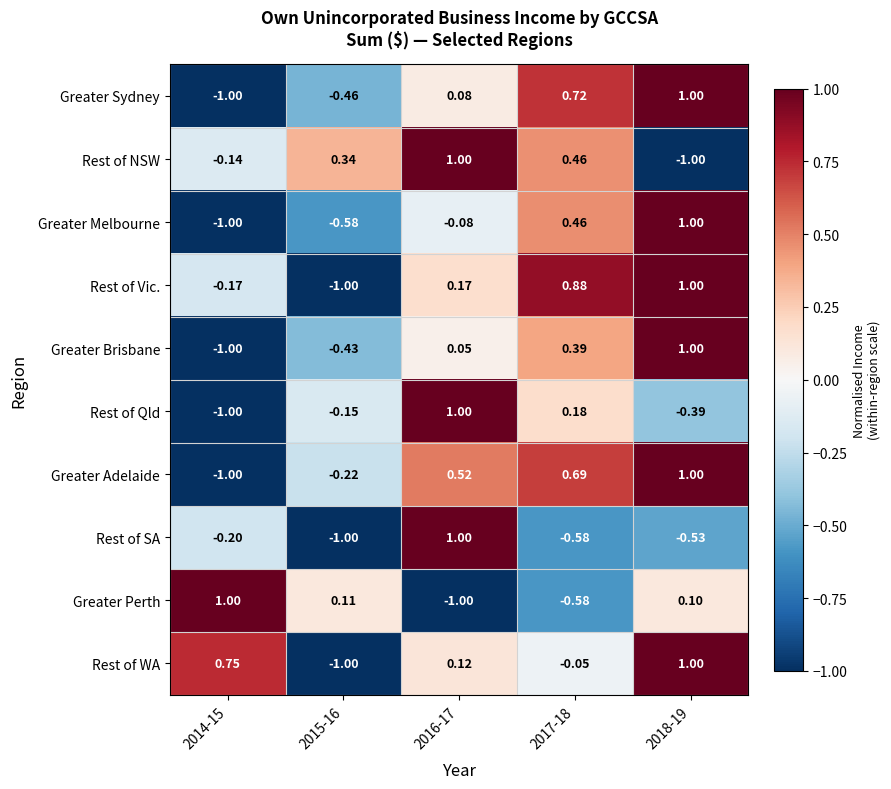

How many values in the Rest of SA series are below 0?

4